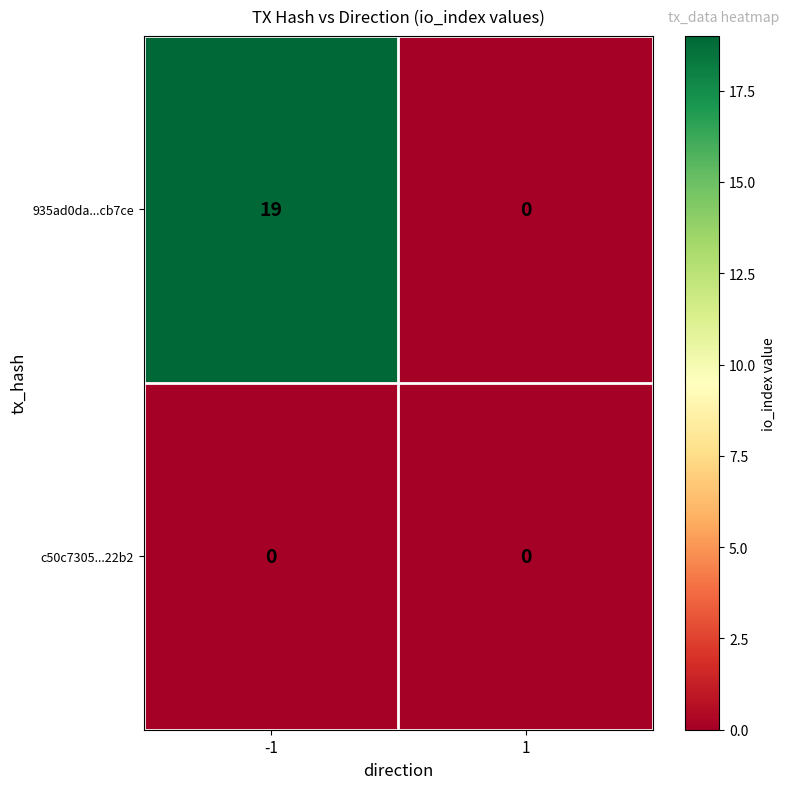

List the series in order of their peak value, lowest first.

c50c7305...22b2, 935ad0da...cb7ce